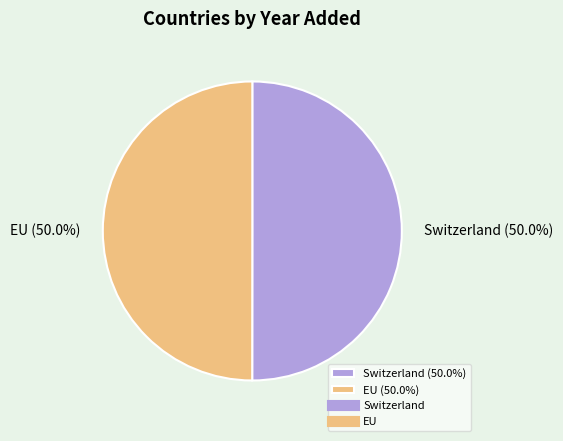

What is the ratio of the value at Switzerland to the value at EU?

1.0